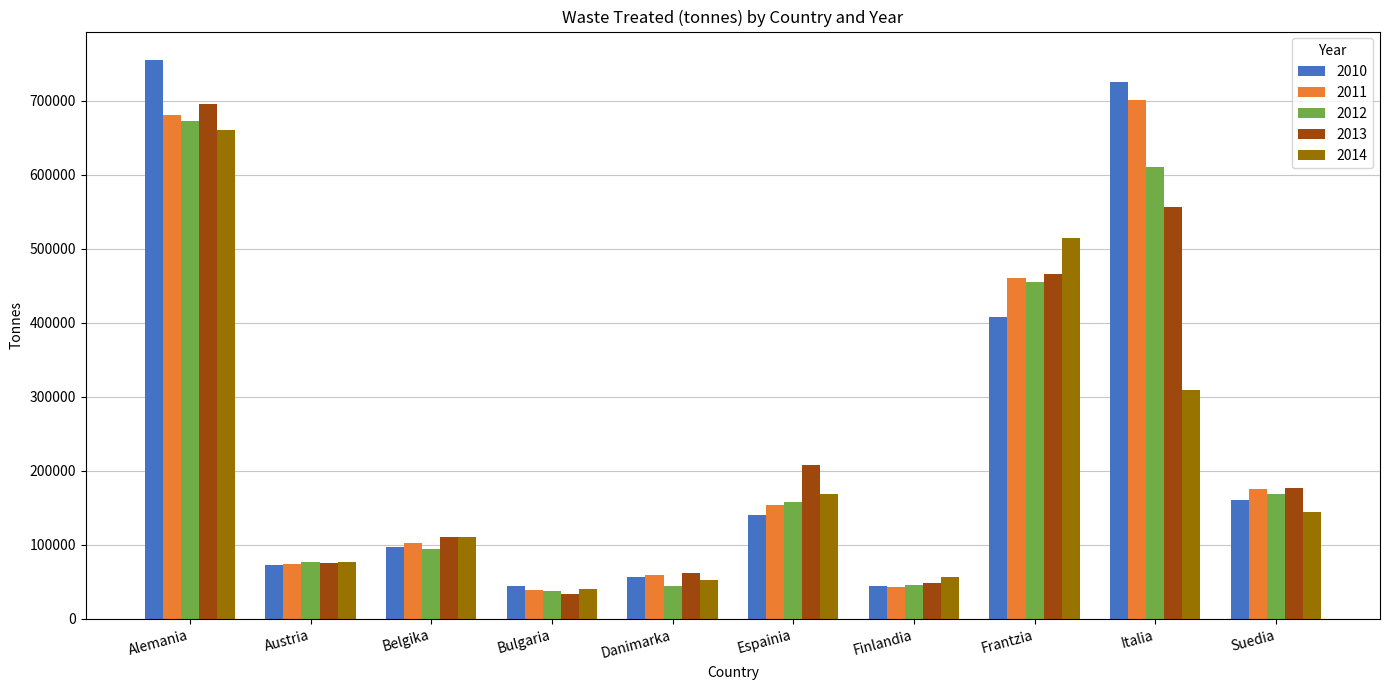

Which series has the widest spread of values?

2010